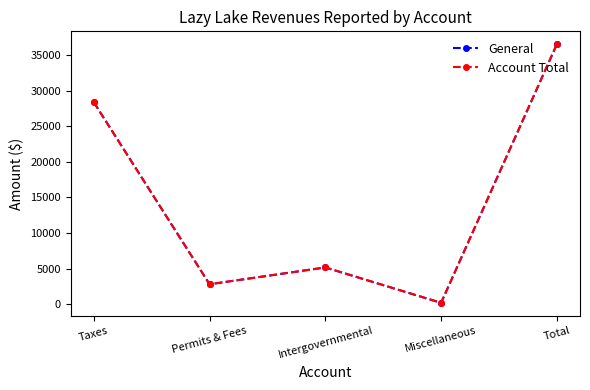

True or false: Account Total and General intersect in this chart.

False